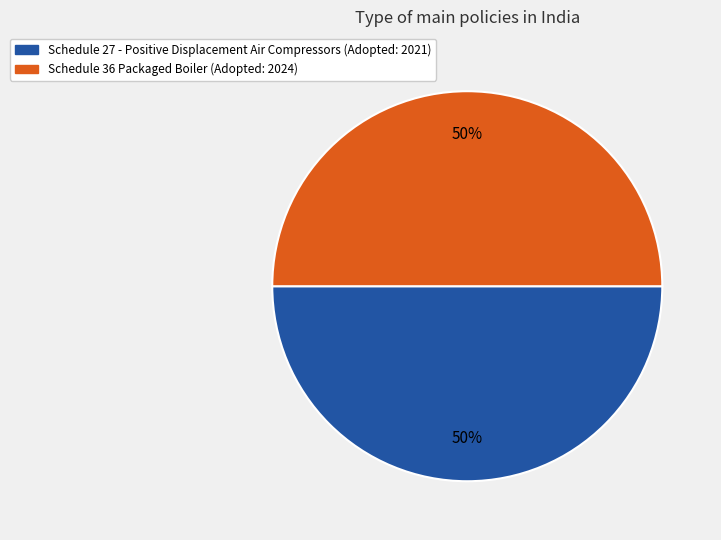

What is the ratio of the value at Schedule 36 Packaged Boiler to the value at Schedule 27 - Positive Displacement Air Compressors?

1.0